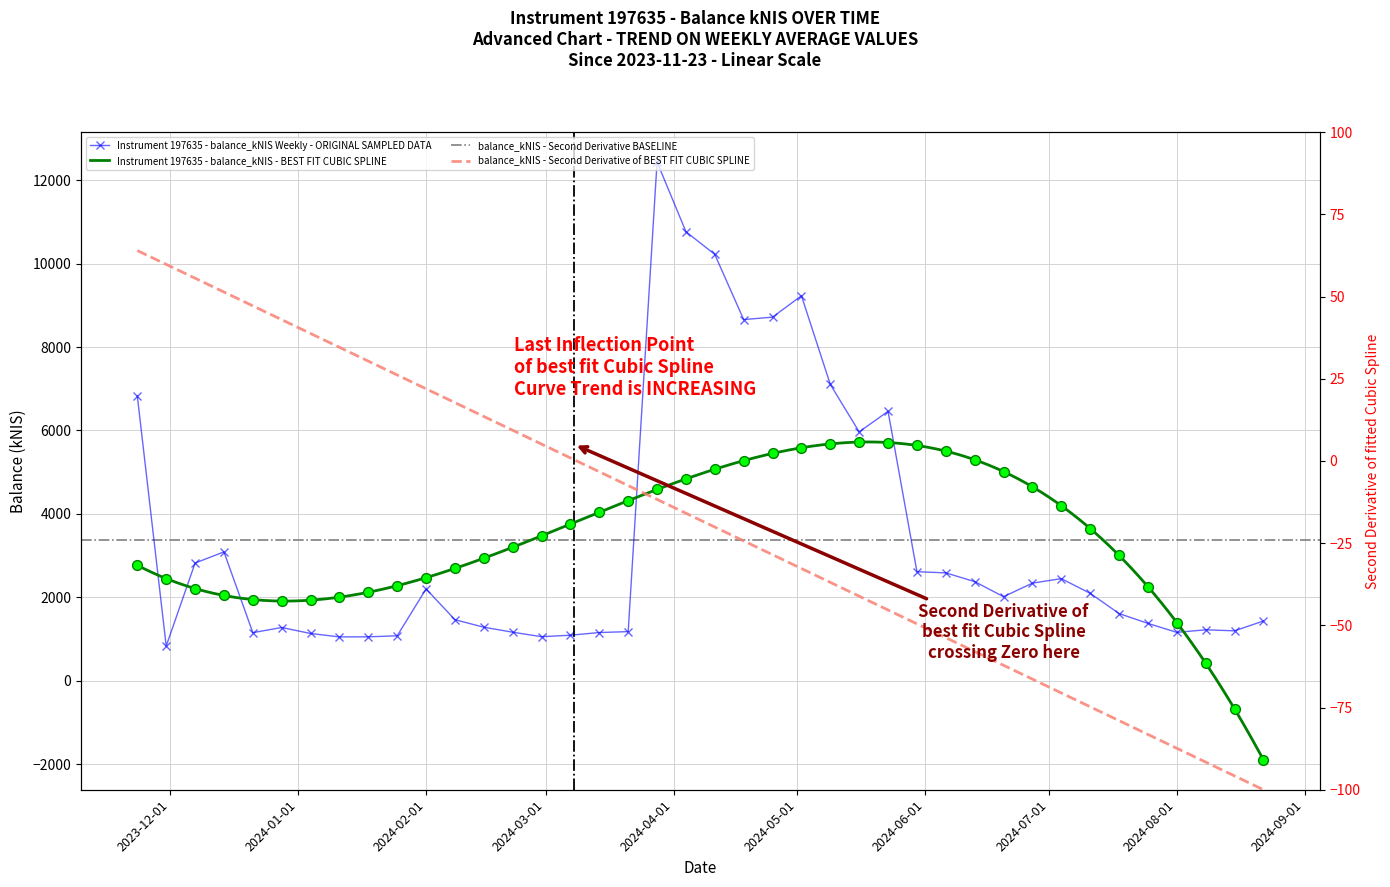

Approximately how many times larger is the value at 2024-05-16 compared to 2023-12-21?

5.2